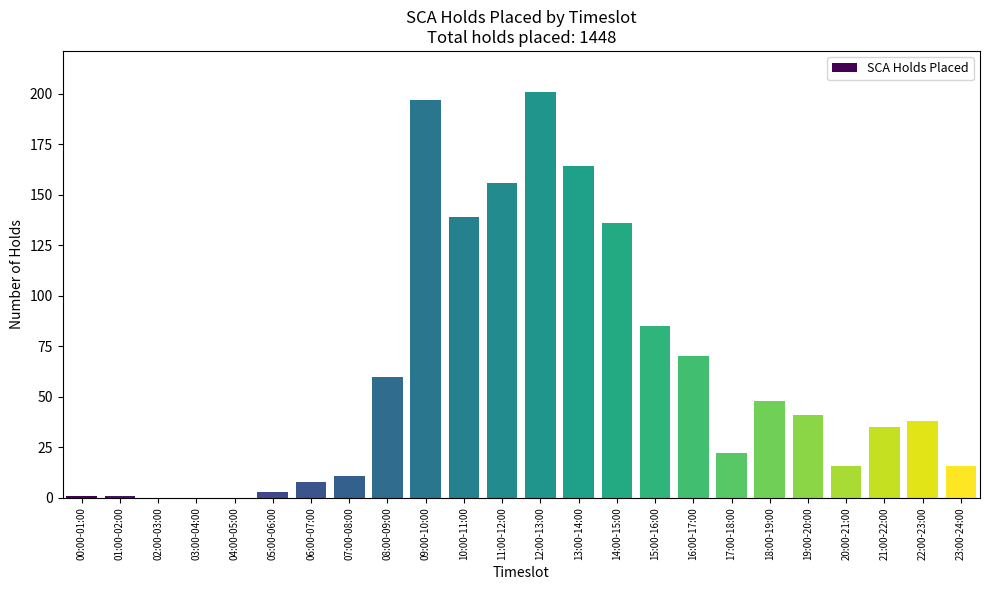

Is it true that the value at 02:00-03:00 is 0?

True